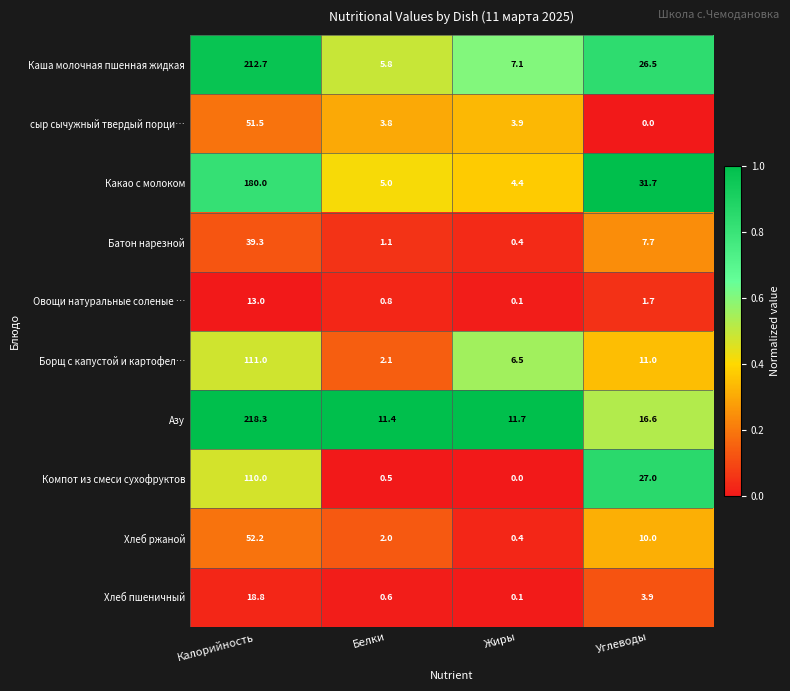

What is the difference between the maximum and minimum values in the Батон нарезной series?

38.9